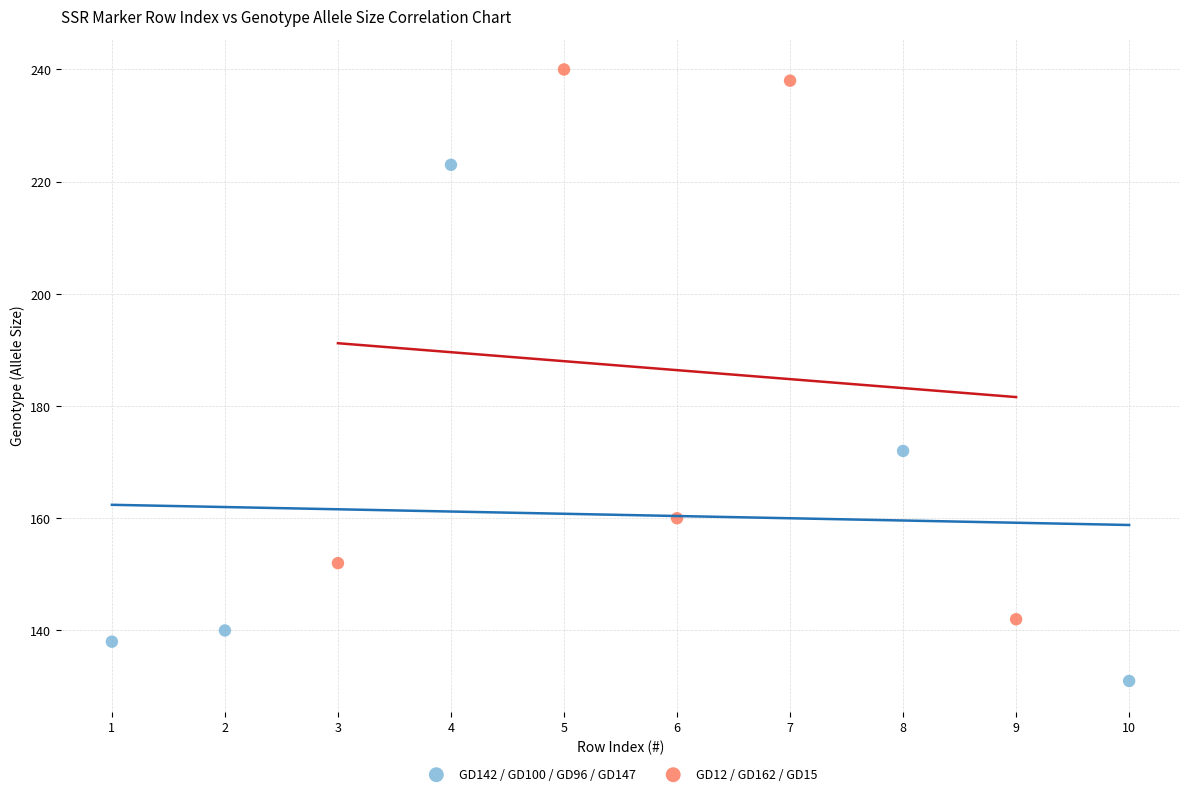

Which series contains the lowest Y value?

GD142 / GD100 / GD96 / GD147